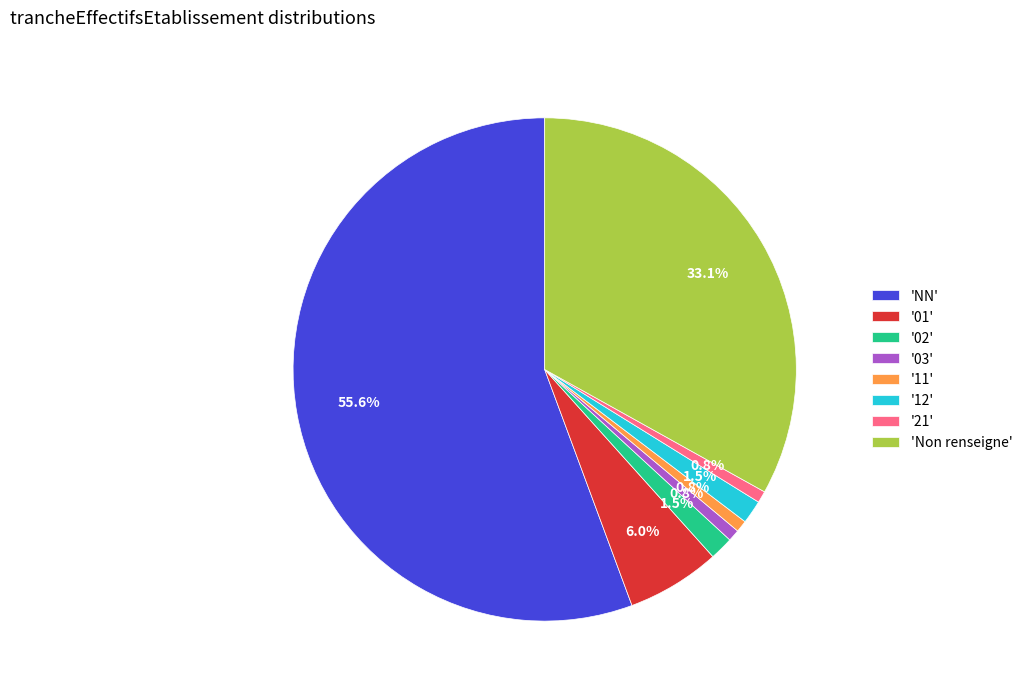

Which has a higher value, 'Non renseigne' or '21'?

'Non renseigne'